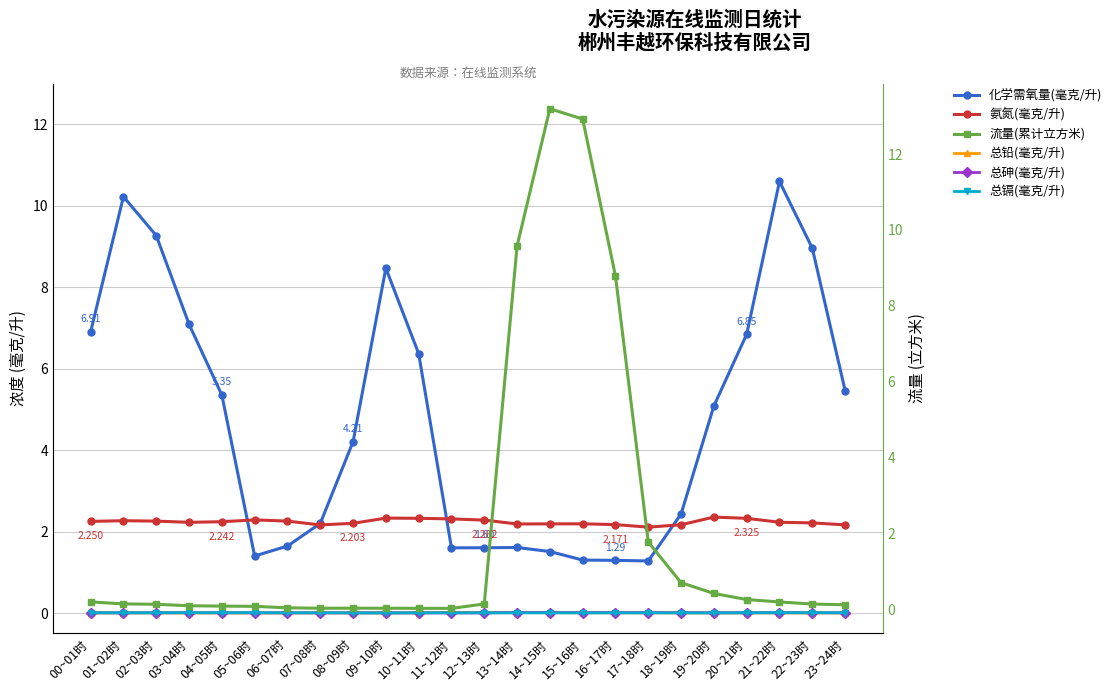

At which label is 流量(累计立方米) closest to 6?

16~17时